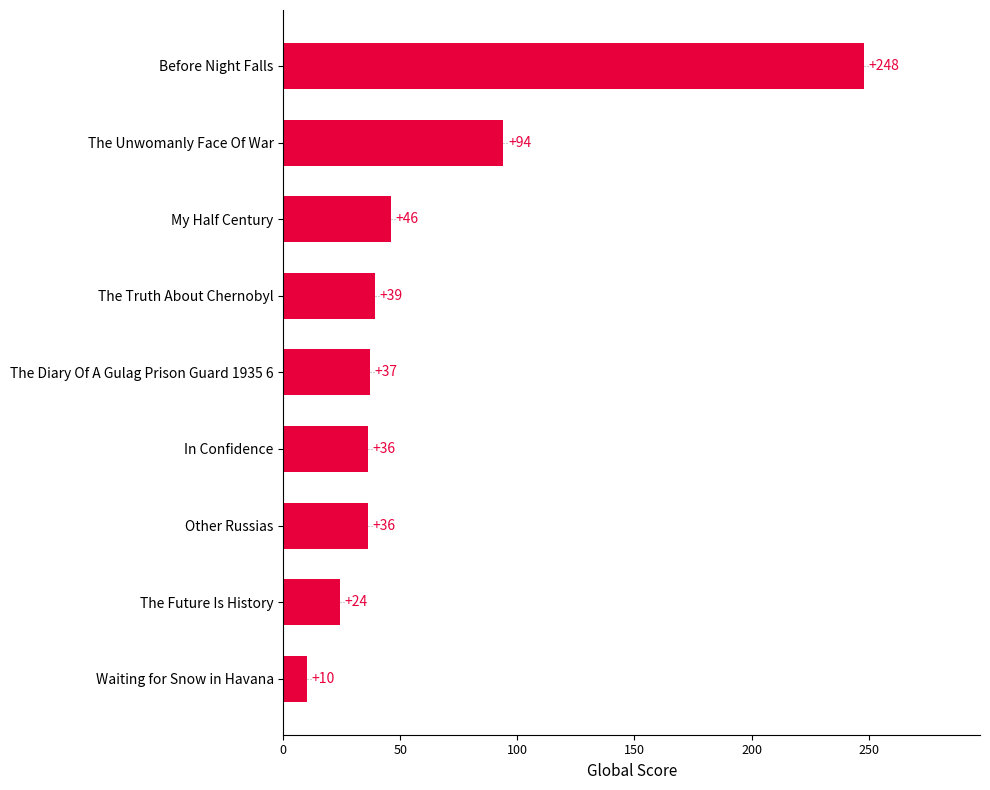

What is the difference between the maximum and minimum values?

238